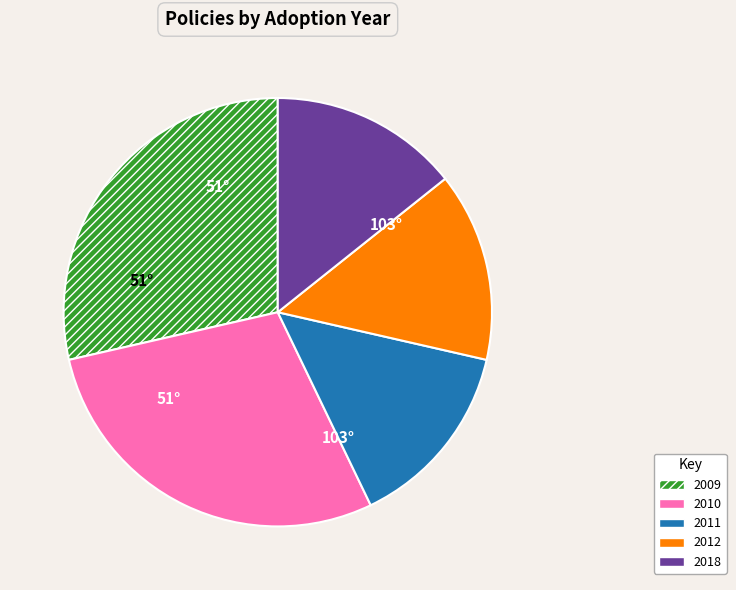

Do 2010 and 2009 together represent more than half of the pie?

Yes